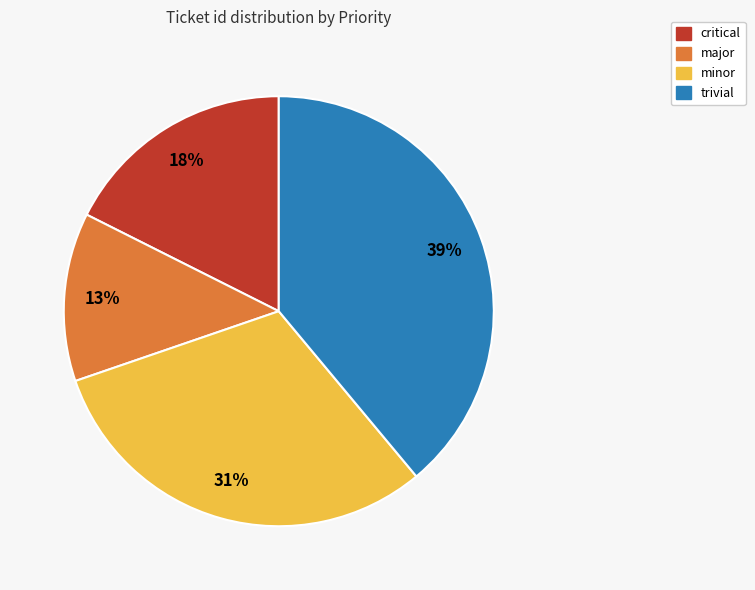

Combined, do minor and trivial account for over 50%?

Yes